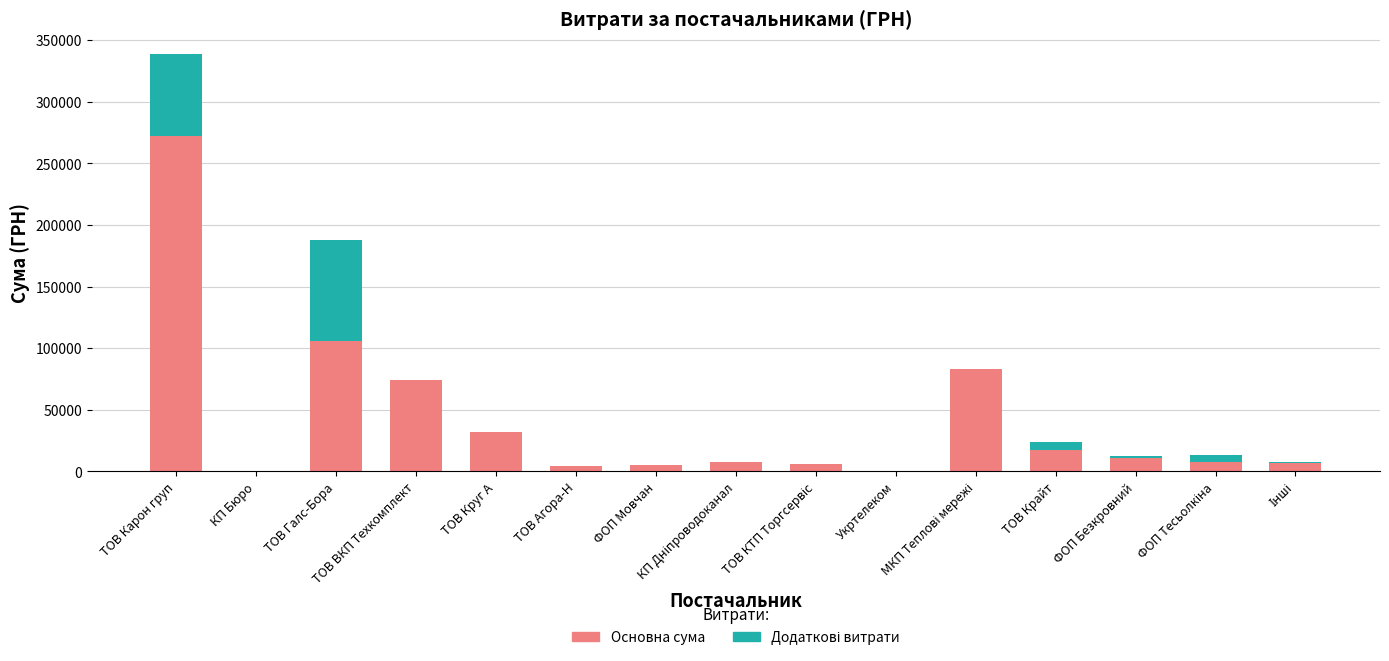

Is it true that Додаткові витрати equals 0.0 at КП Дніпроводоканал?

True